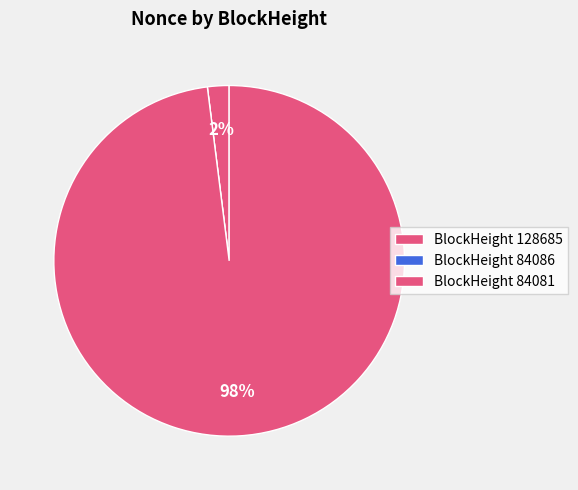

What is the smallest slice in the pie chart?

84086